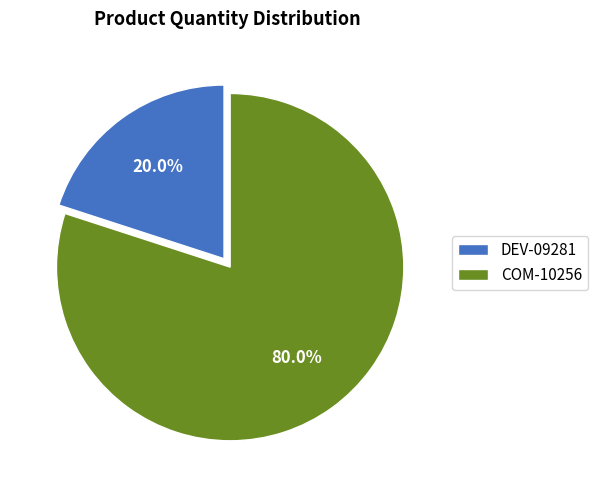

What is the largest slice in the pie chart?

COM-10256